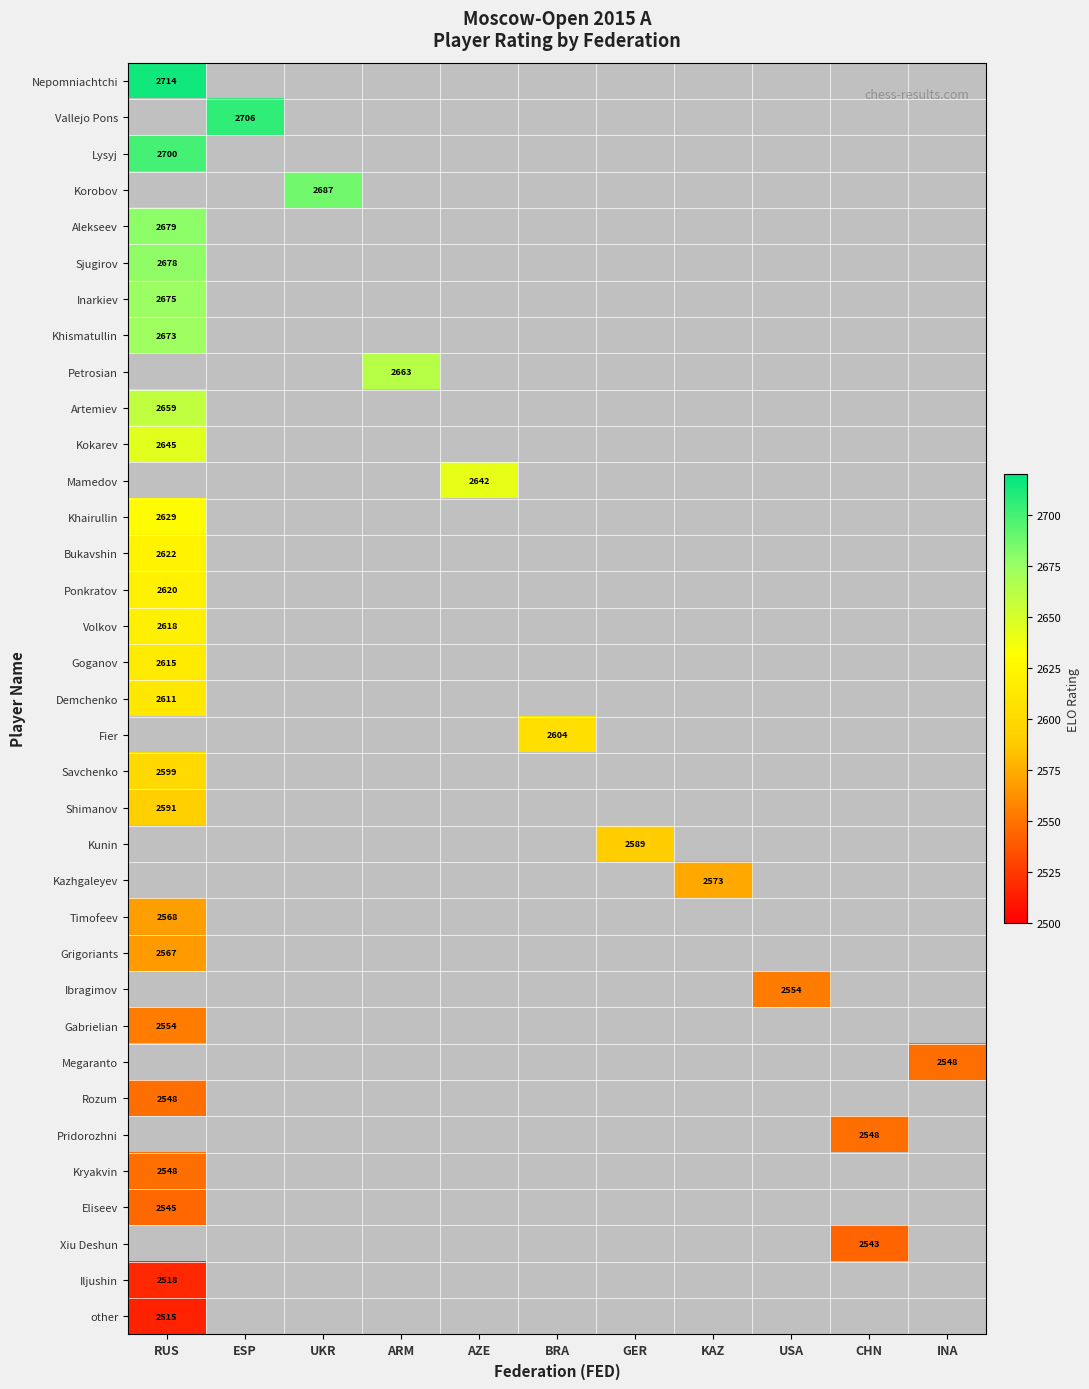

The value of Nepomniachtchi at RUS is 2714. True or false?

True